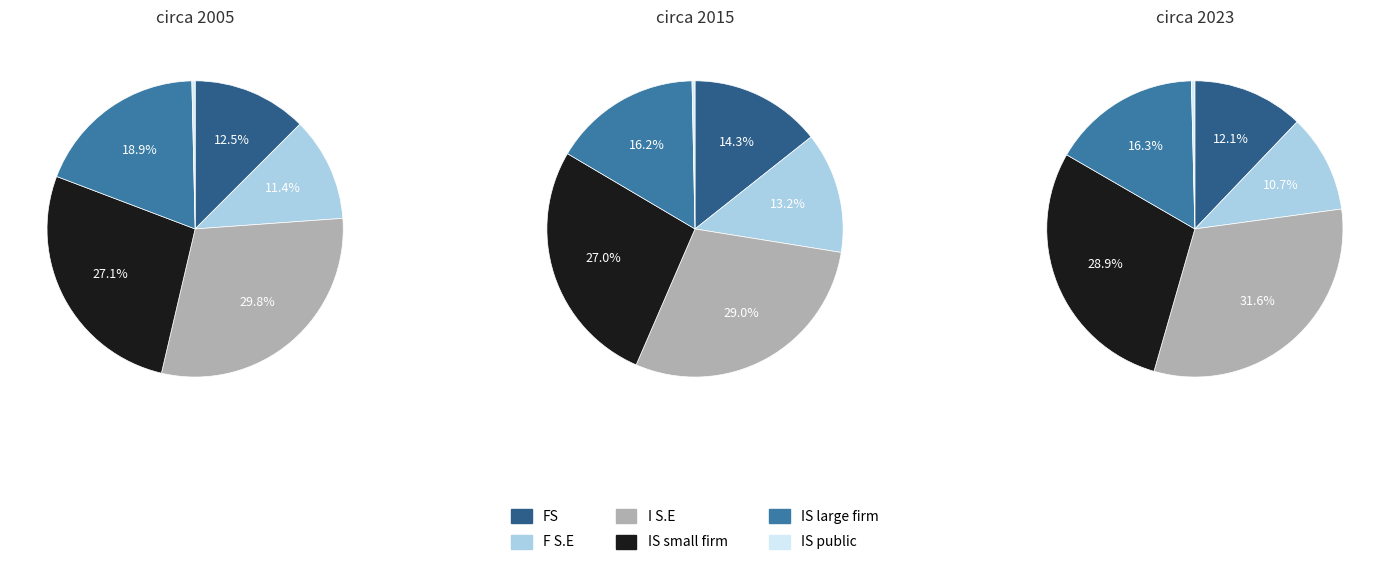

To the nearest percent, what is the difference between the 31 and 15 slice percentages?

1%